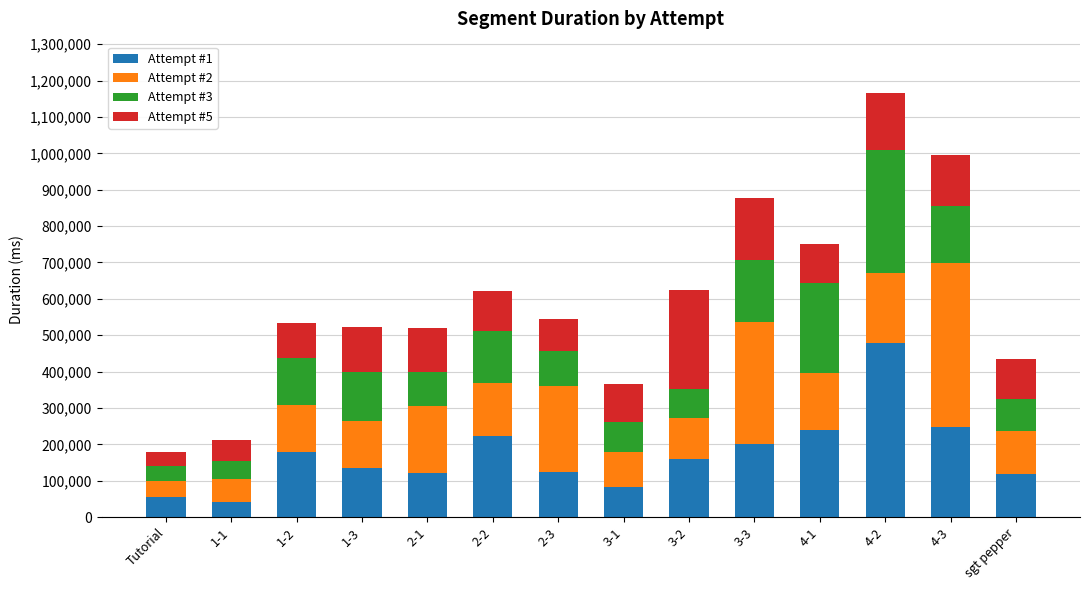

What is the average value of the Attempt #1 series?

171785